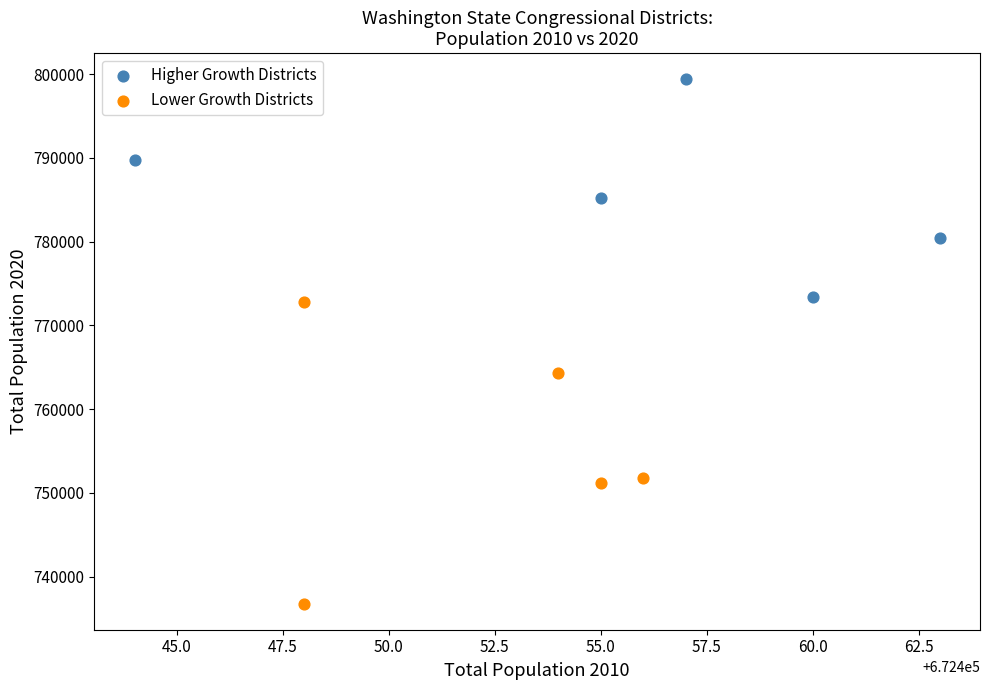

Which series reaches the maximum Y coordinate?

Higher Growth Districts